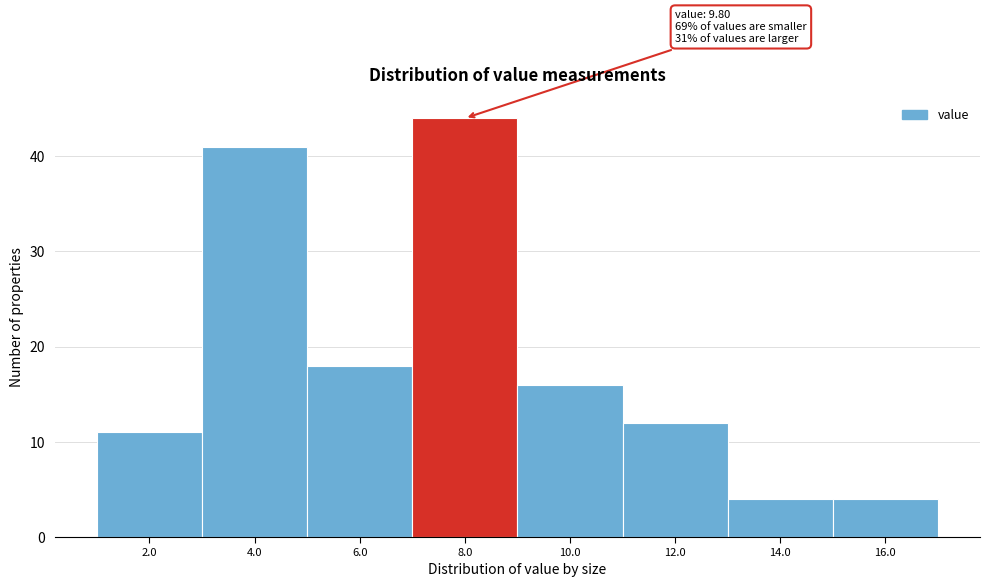

Reading left to right, list all the values displayed in this chart.

2.0=11	4.0=41	6.0=18	8.0=44	10.0=16	12.0=12	14.0=4	16.0=4